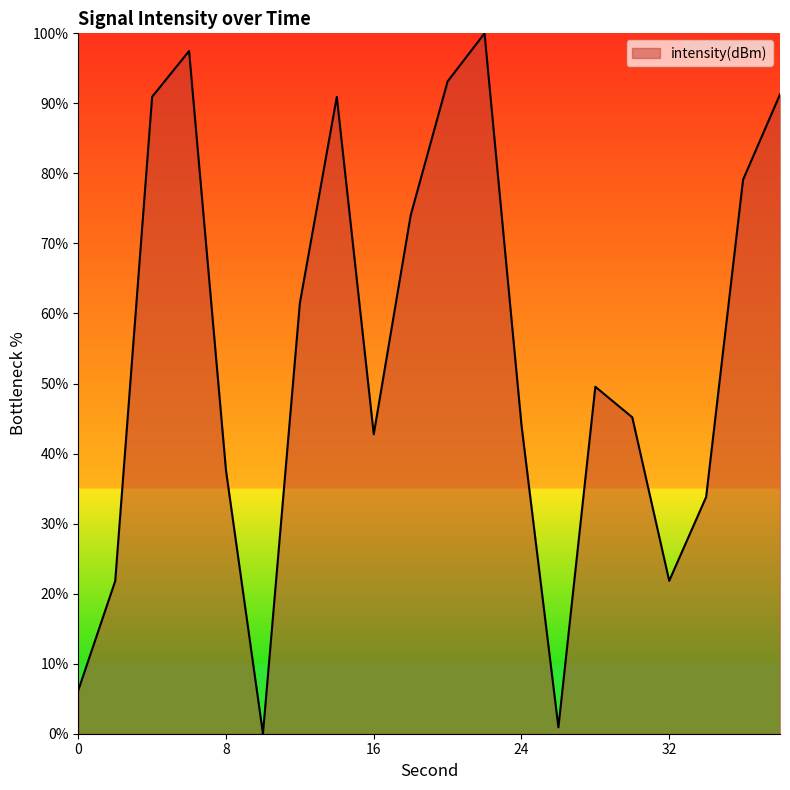

What is the maximum value shown in the chart?

100.0